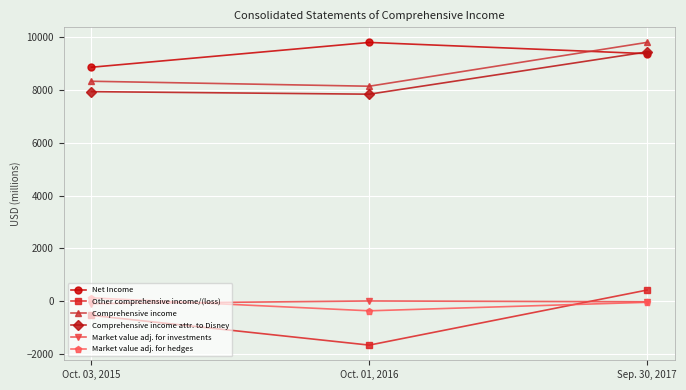

At which category is the sum across all series the highest?

Sep. 30, 2017